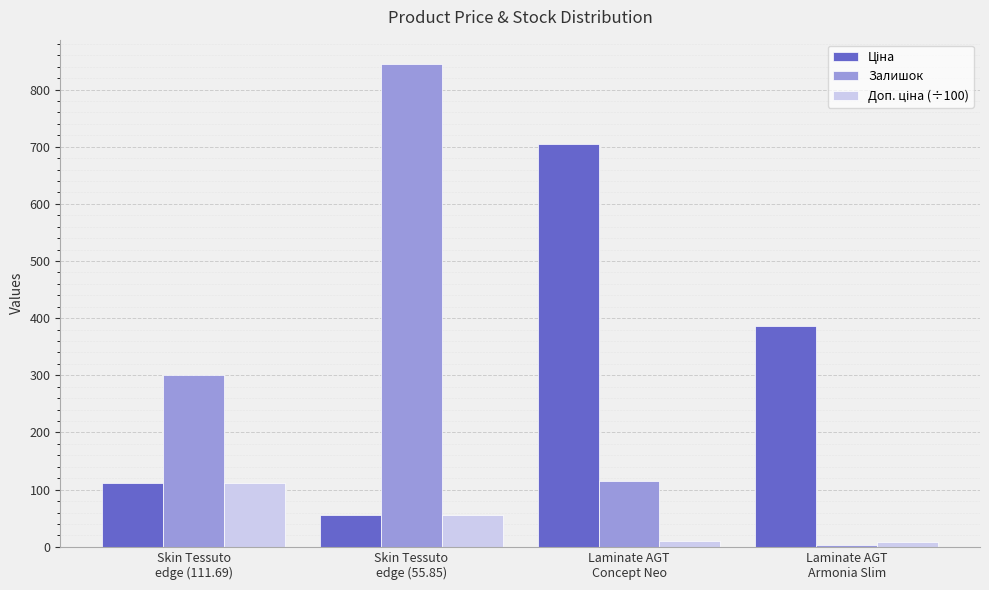

What is the average value of the Залишок series?

316.0